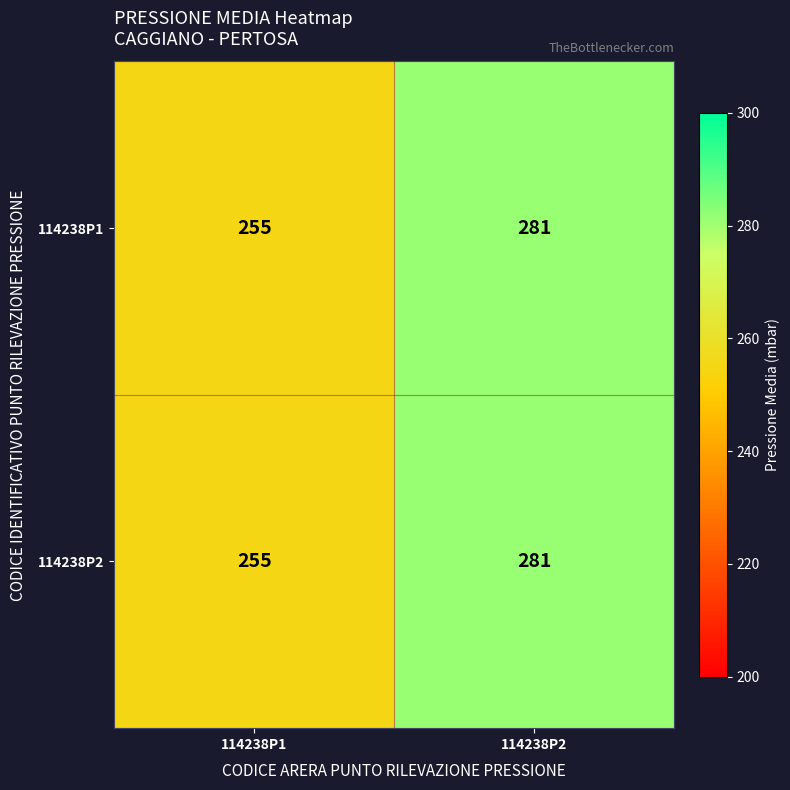

At which label does 114238P1 reach its minimum?

114238P1